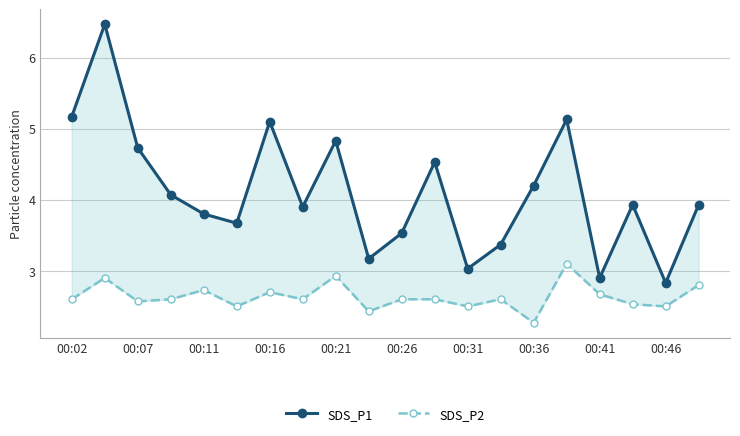

How many lines are shown in the chart?

2